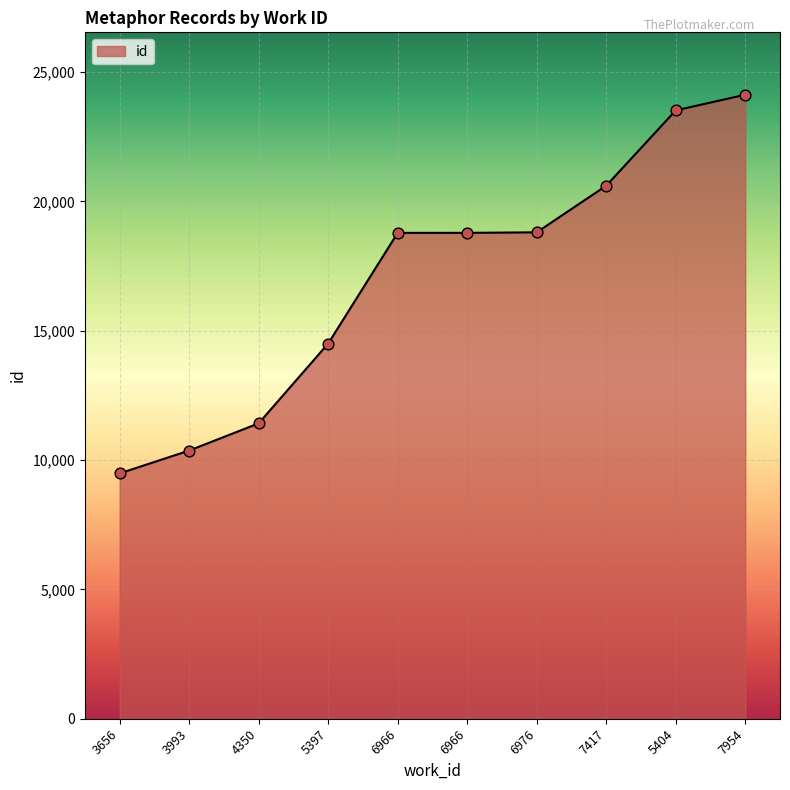

How many lines are shown in the chart?

1